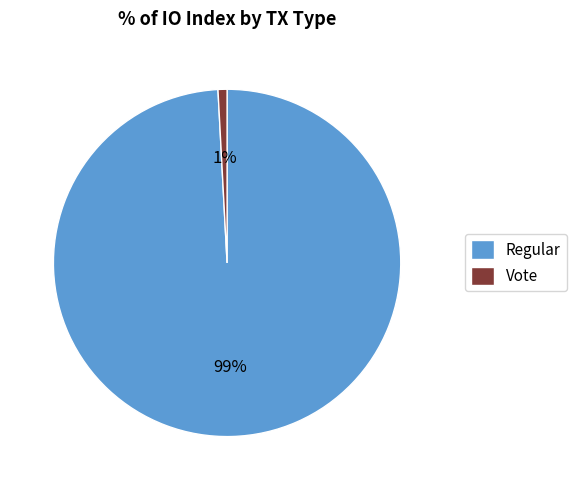

Rank the categories by value from highest to lowest.

Regular, Vote